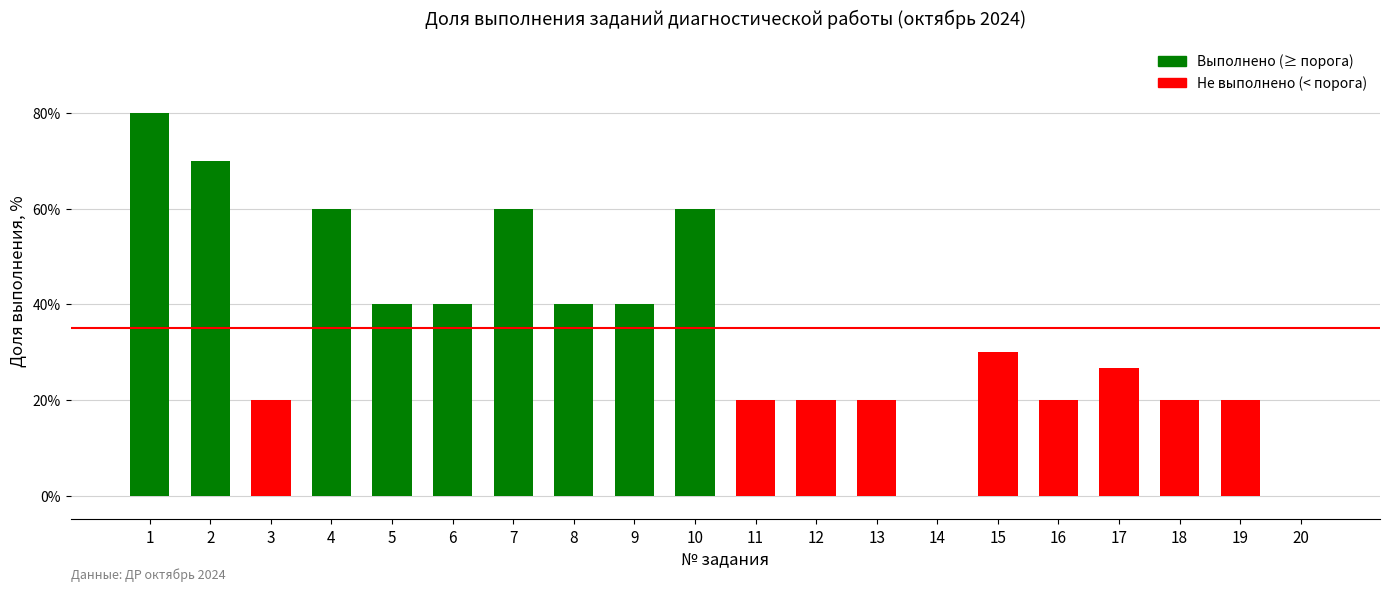

Rank the categories by value from highest to lowest.

1, 2, 4, 7, 10, 5, 6, 8, 9, 15, 17, 3, 11, 12, 13, 16, 18, 19, 14, 20